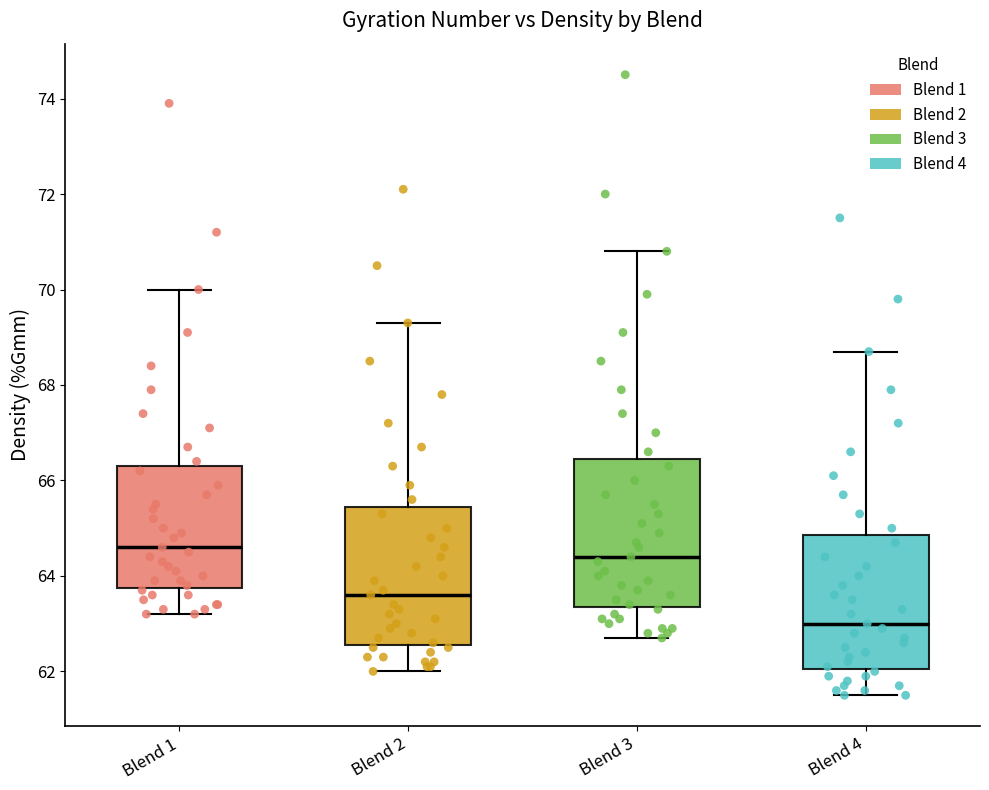

Reading left to right, transcribe this box plot: for each box, give where its median line is, the range the box spans, and where its two whiskers end, as read against the y-axis. The values are not printed on the chart, so give them approximately, as read against the axis.

Blend 1: median 64.6, box 63.8 to 66.4, whiskers 63.2 to 70.0
Blend 2: median 63.6, box 62.6 to 65.4, whiskers 62.0 to 69.4
Blend 3: median 64.4, box 63.4 to 66.4, whiskers 62.8 to 70.8
Blend 4: median 63.0, box 62.0 to 64.8, whiskers 61.6 to 68.8